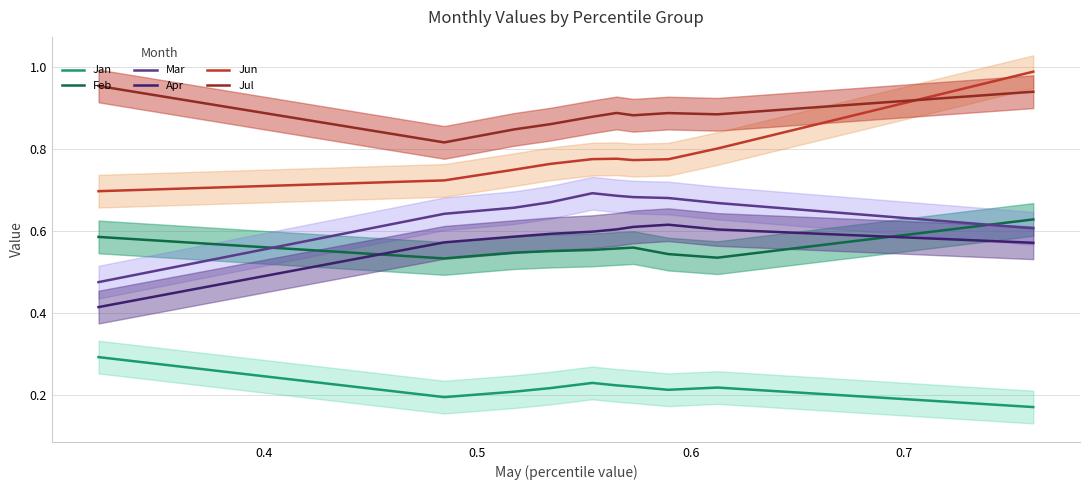

True or false: Jan and Apr cross at least once.

False